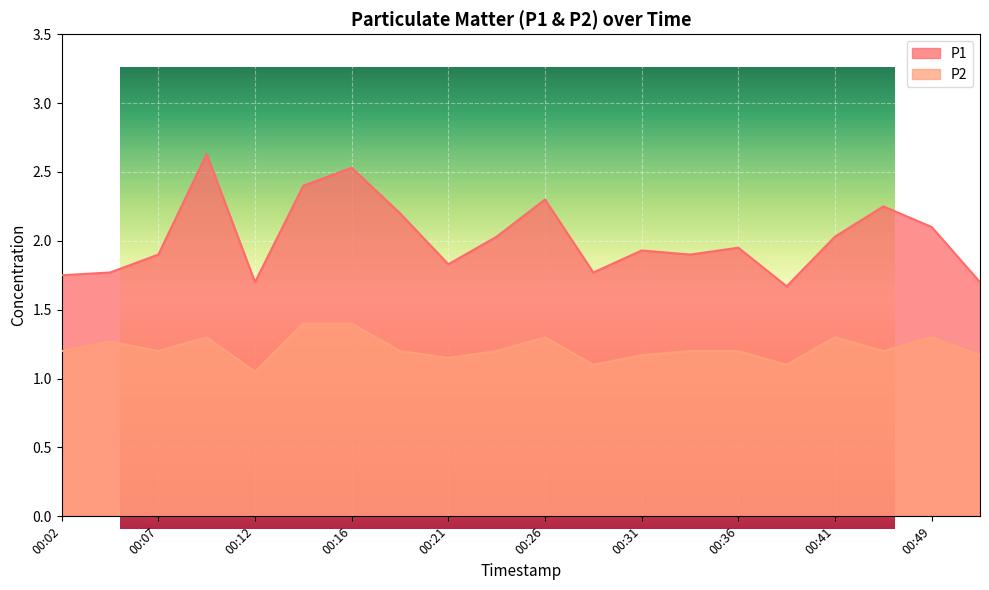

Is it true that P1 equals 1.8 at 00:21?

True